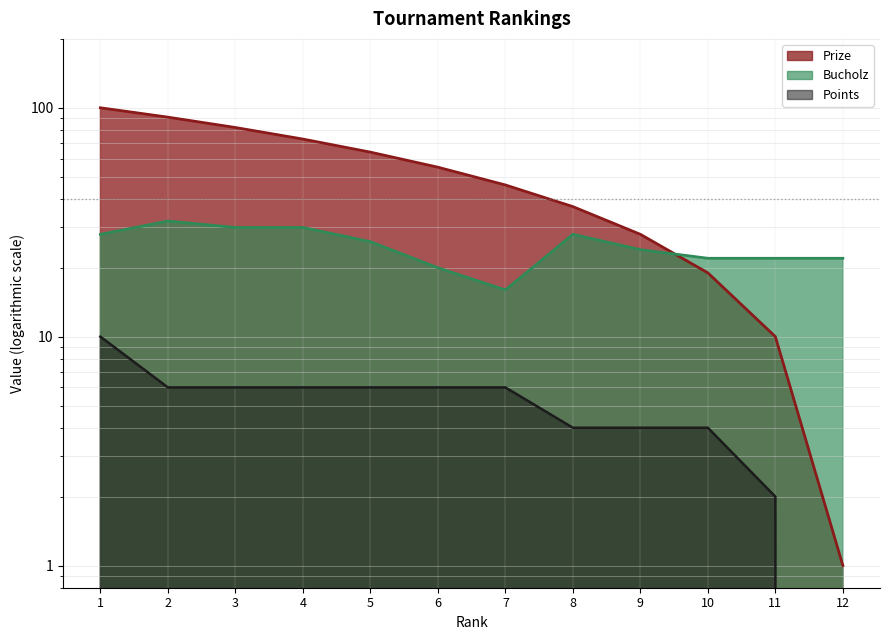

What is the highest value of the Bucholz series?

32